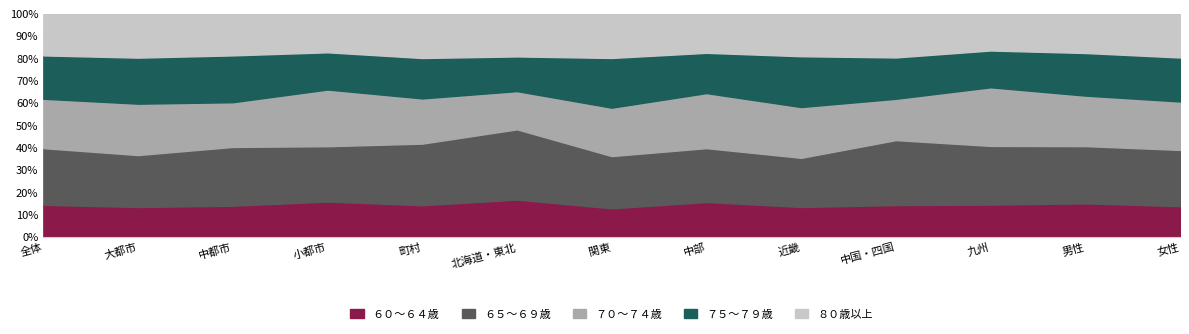

How many intersections are there between ７０～７４歳 and ６５～６９歳?

4